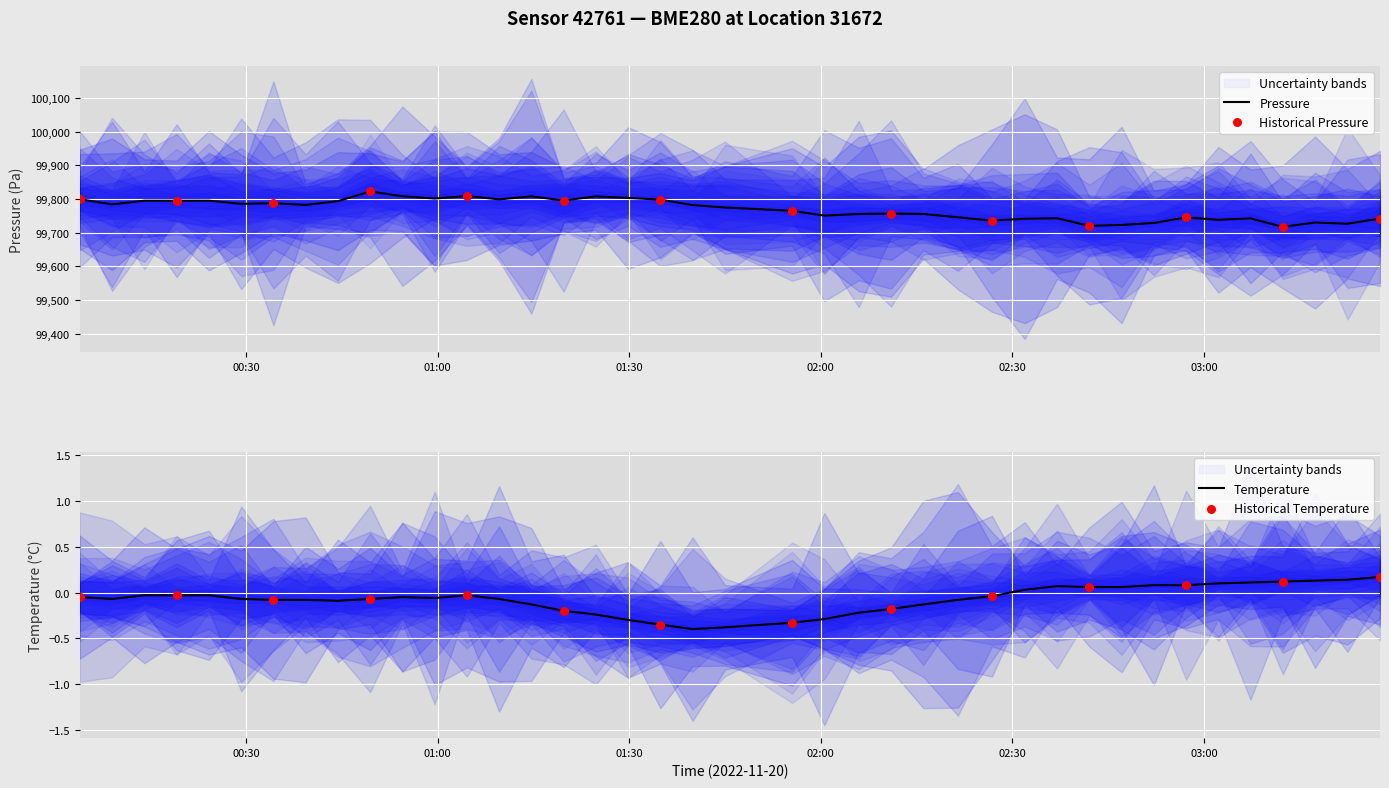

At how many categories does at least one series exceed 95646?

40